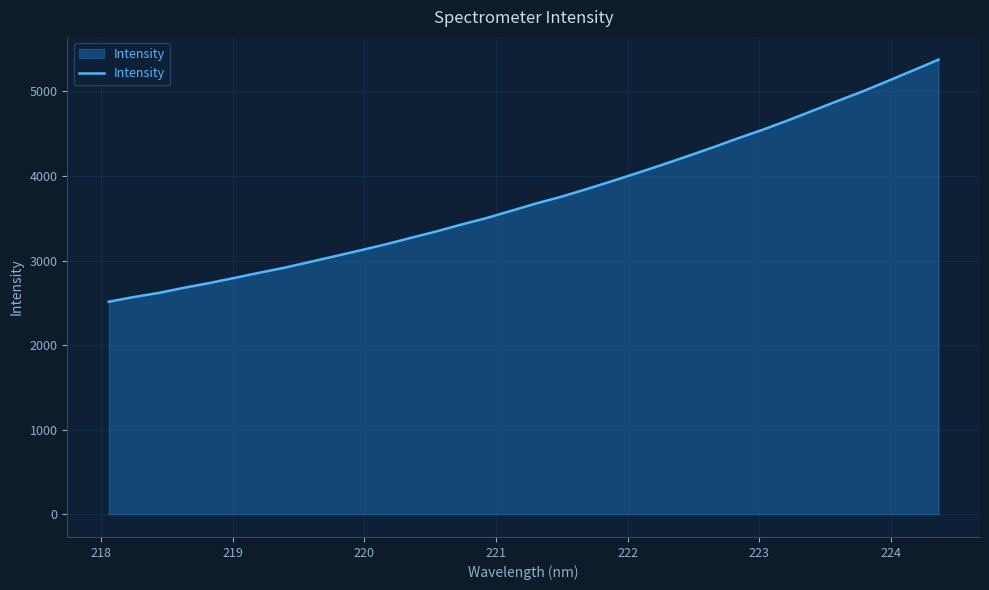

What is the smallest value displayed?

2513.2